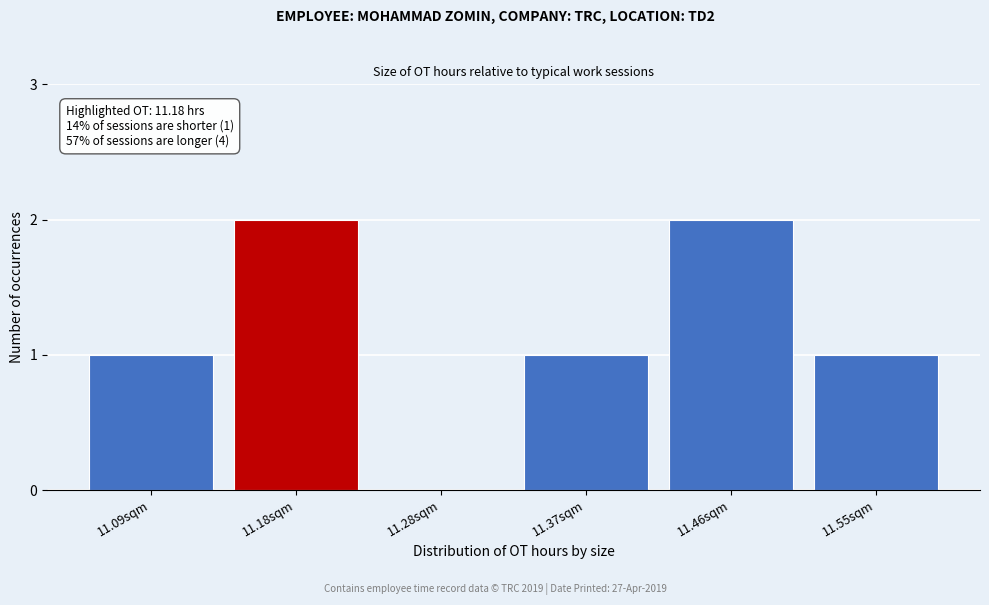

Reading right to left, what are all the values shown in this chart?

11.55sqm=1	11.46sqm=2	11.37sqm=1	11.28sqm=0	11.18sqm=2	11.09sqm=1